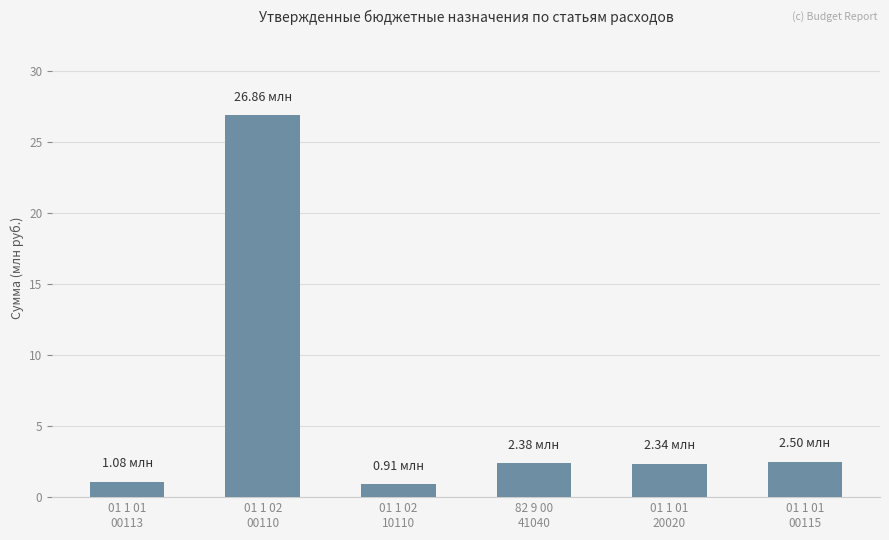

What is the label of the 1st bar from the right?

01 1 01
00115